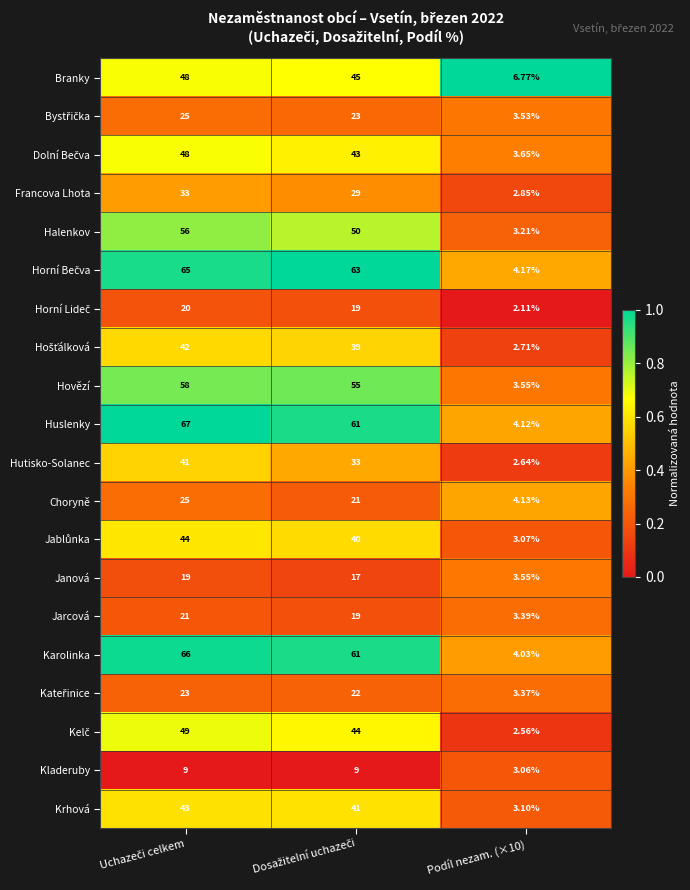

Which series has the widest spread of values?

Huslenky